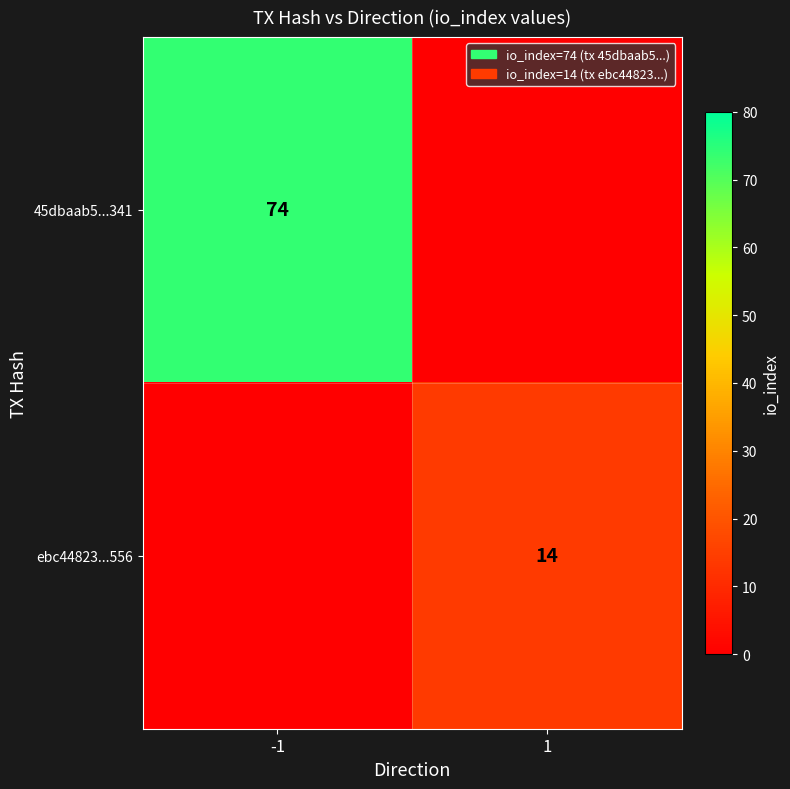

True or false: ebc44823...556 has a value of 6 at 1.

False